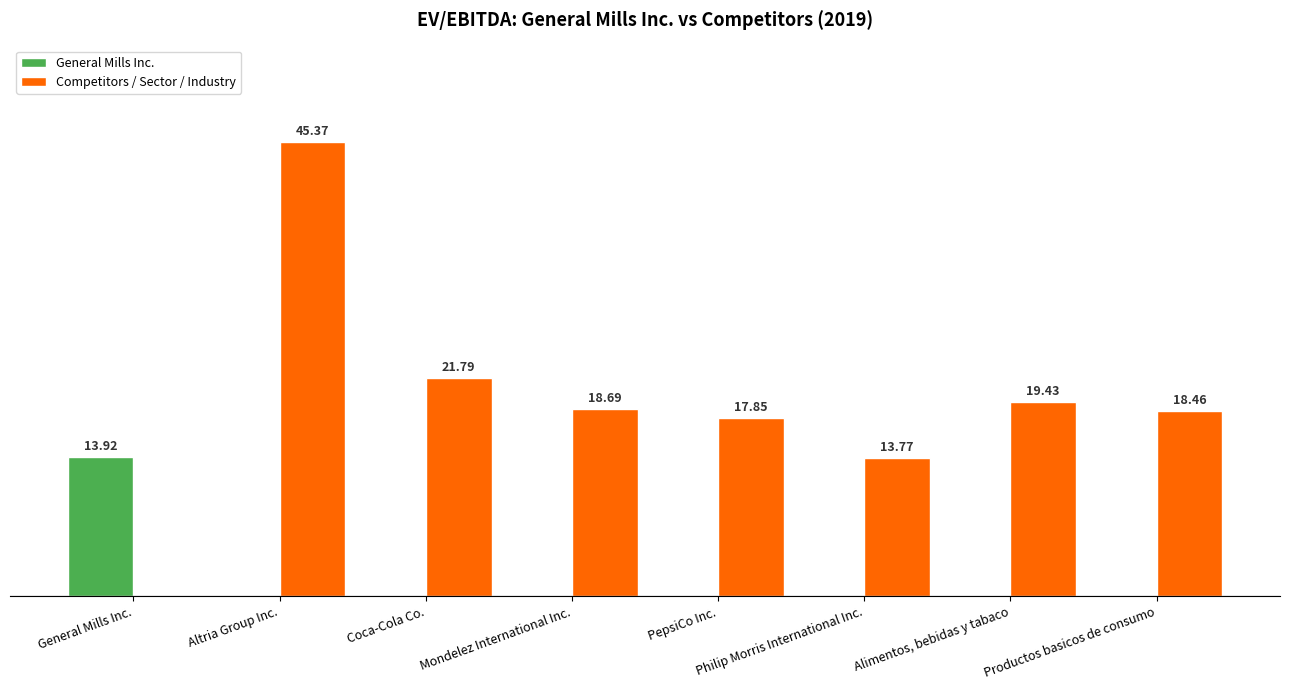

Between Mondelez International Inc. and Productos basicos de consumo, which series saw the biggest shift?

Competitors / Sector / Industry